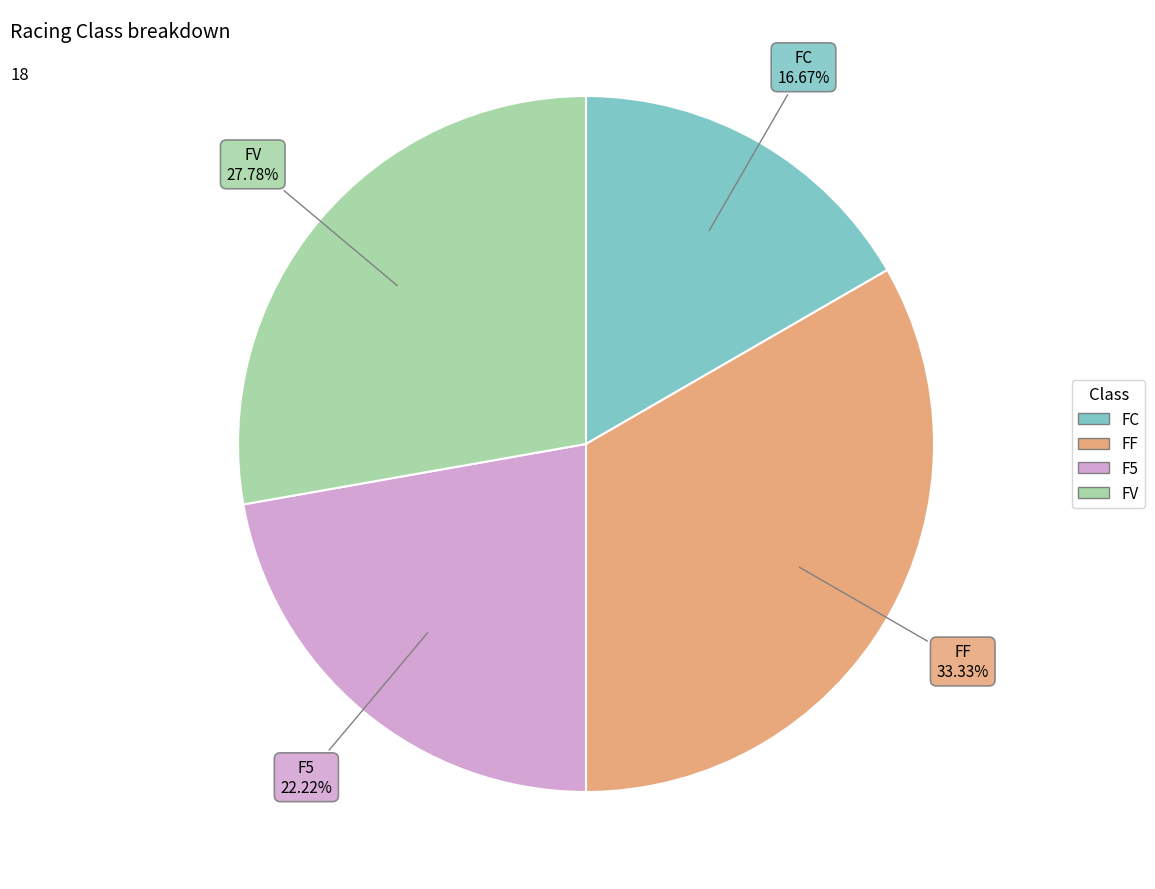

Count the number of slices in the pie.

4